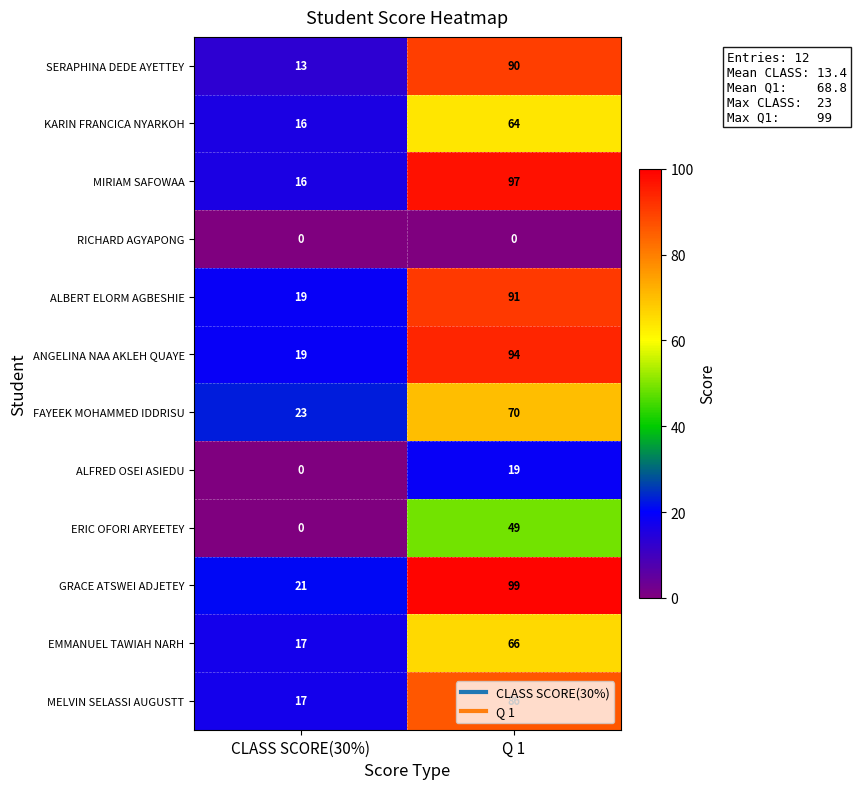

What is the approximate value of ALBERT ELORM AGBESHIE at Q 1, to the nearest 5?

90